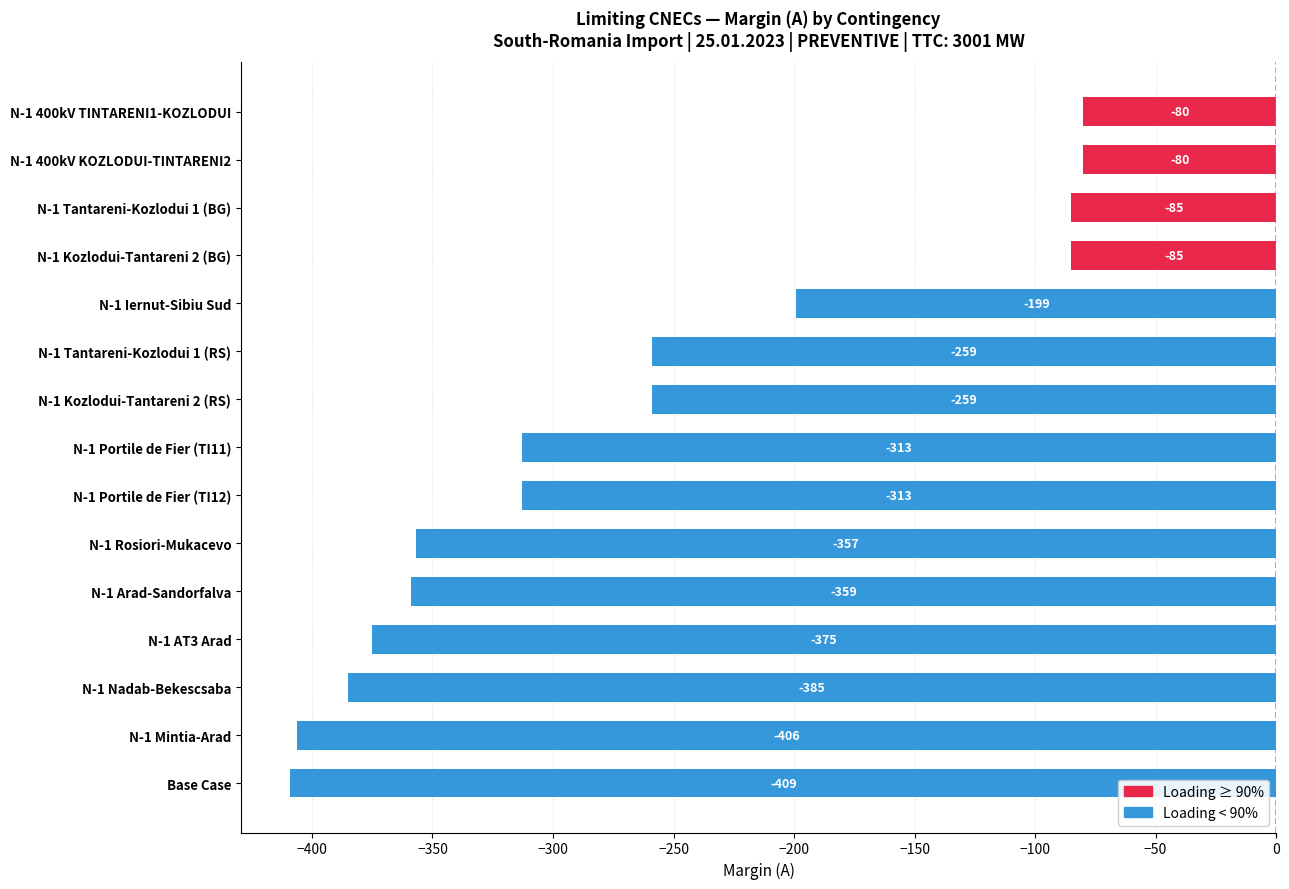

Reading bottom to top, transcribe all the data shown in this chart.

-409	-406	-385	-375	-359	-357	-313	-313	-259	-259	-199	-85	-85	-80	-80